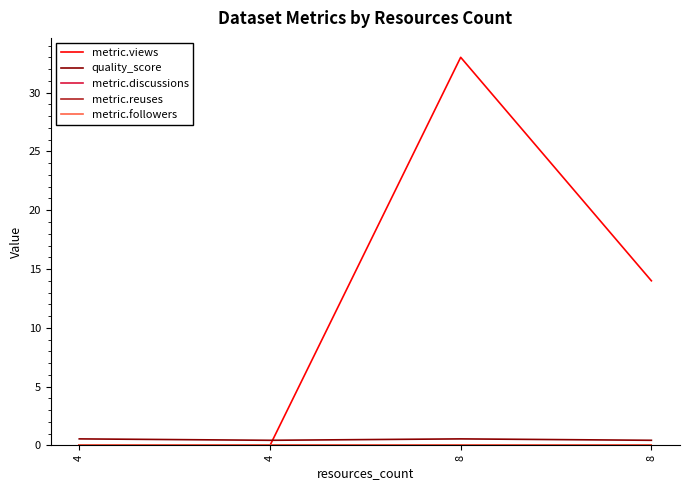

Is it true that metric.views equals 45.7 at 8?

False